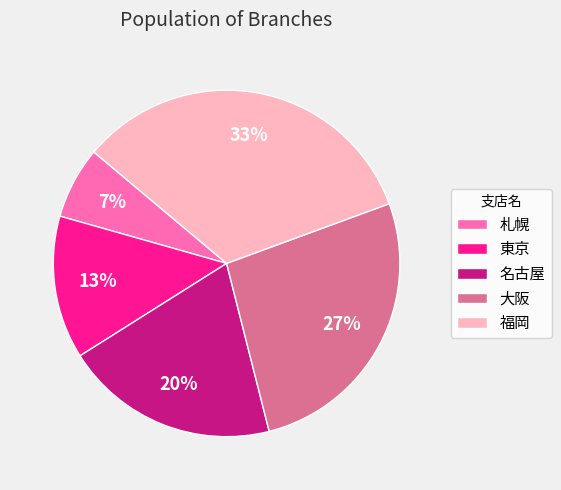

How many segments does this pie chart have?

5